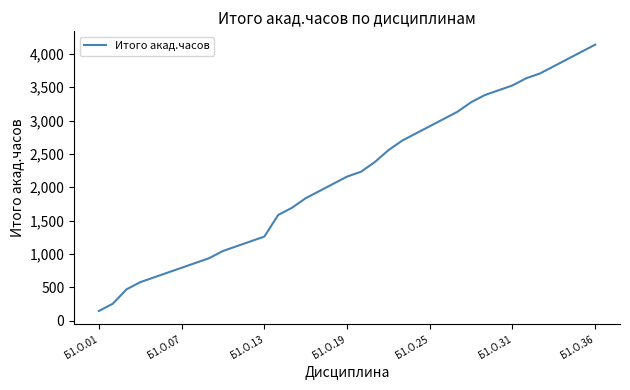

What is the greatest value displayed?

4140